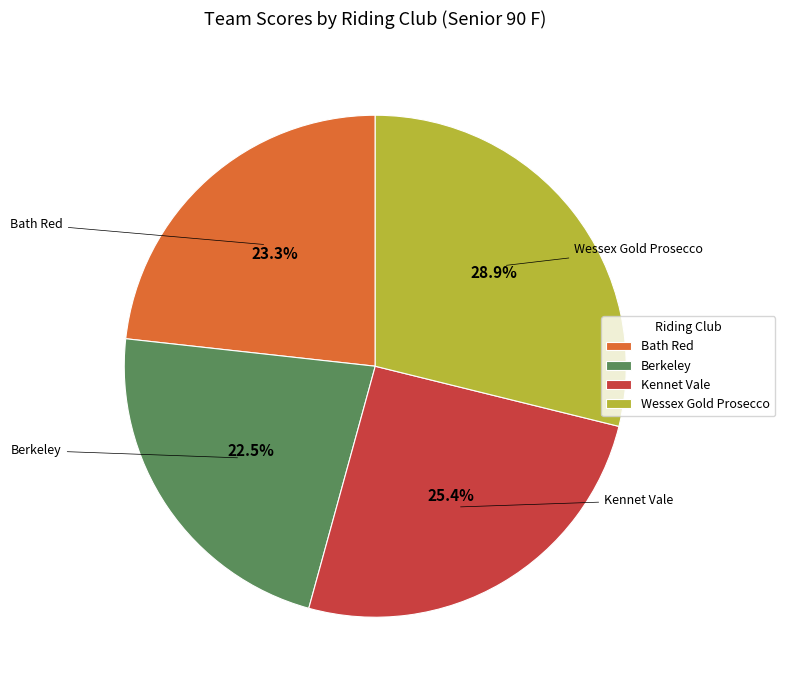

Rank the categories by value from lowest to highest.

Berkeley, Bath Red, Kennet Vale, Wessex Gold Prosecco